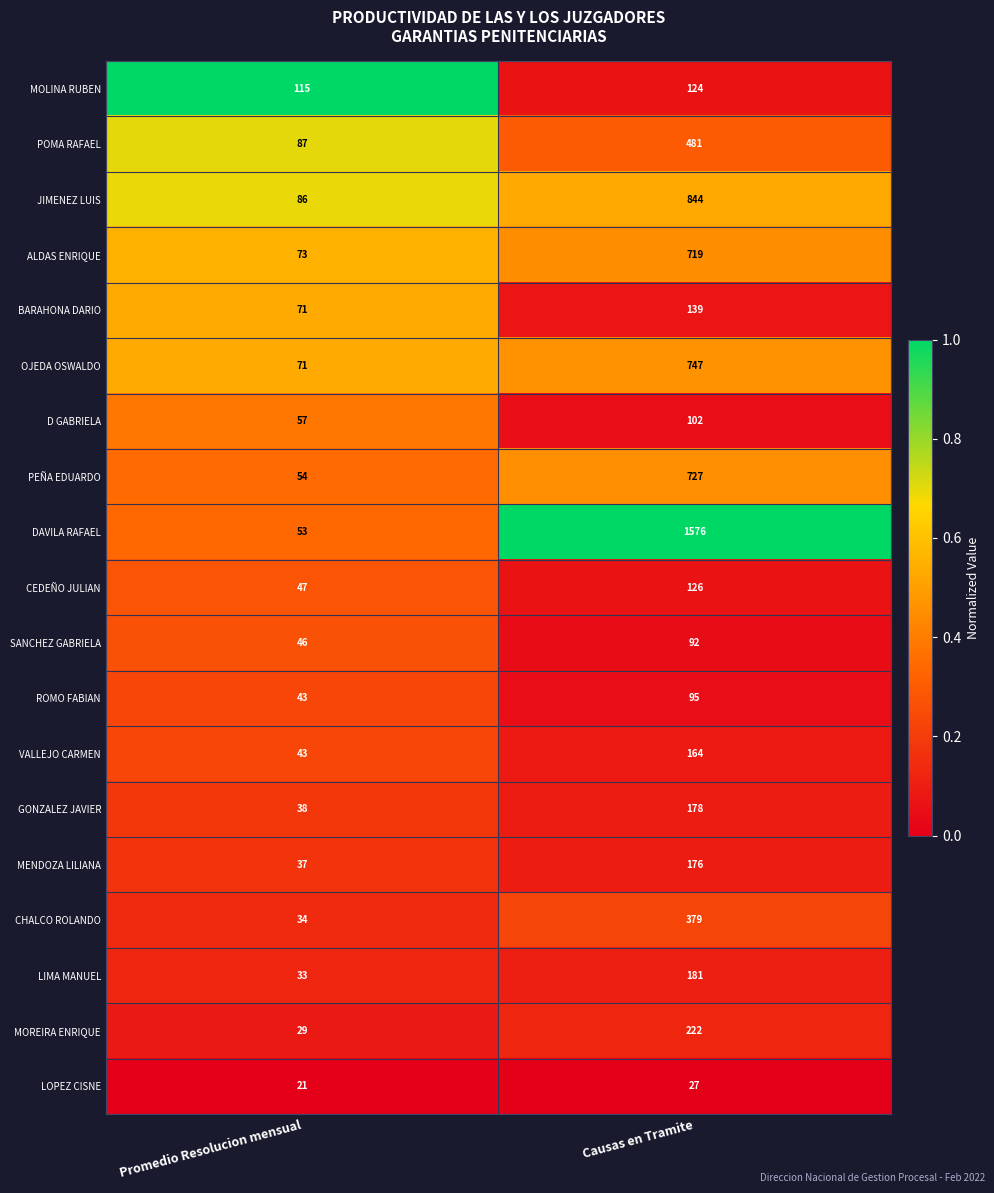

At which category does the chart reach its minimum across all series?

Promedio Resolucion mensual